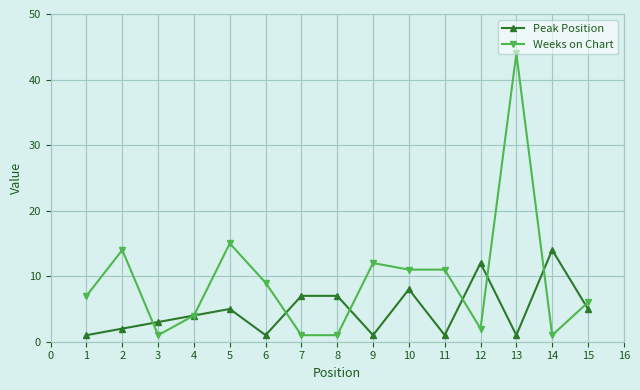

How many lines are shown in the chart?

2